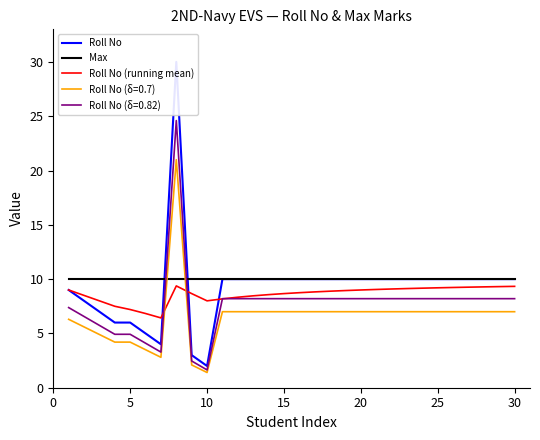

What is the highest value of the Roll No (δ=0.82) series?

24.6